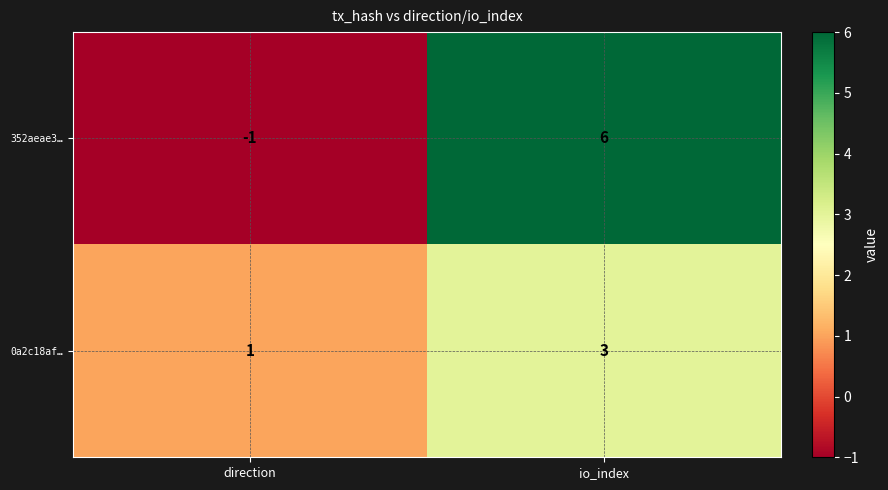

Is the value of 352aeae3… at io_index greater than the value of 0a2c18af… at io_index?

Yes